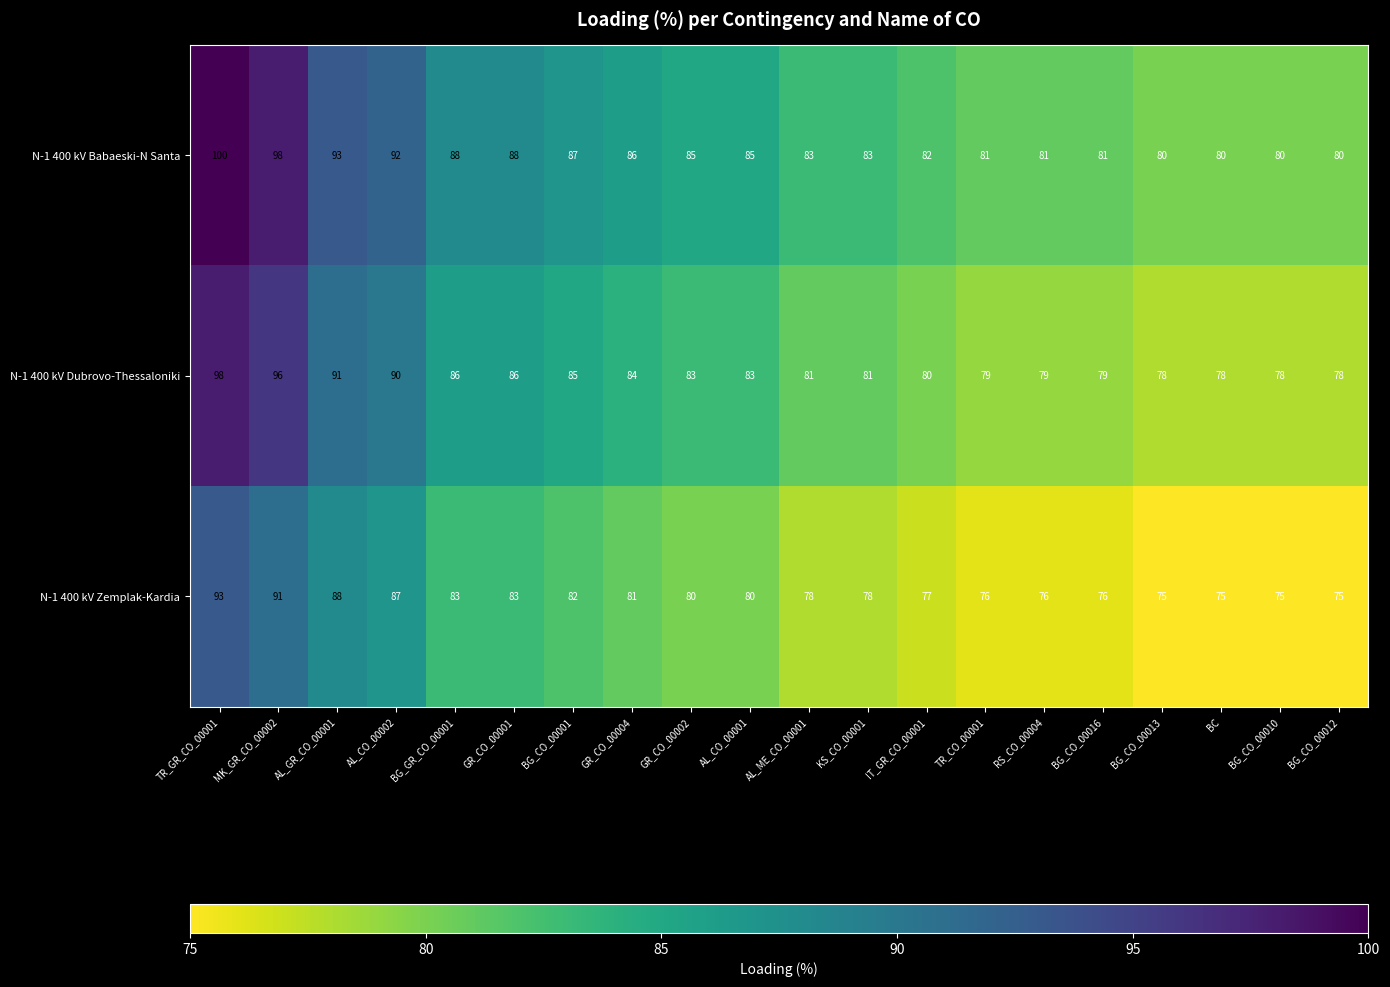

Where does the N-1 400 kV Babaeski-N Santa series first go above 85?

TR_GR_CO_00001